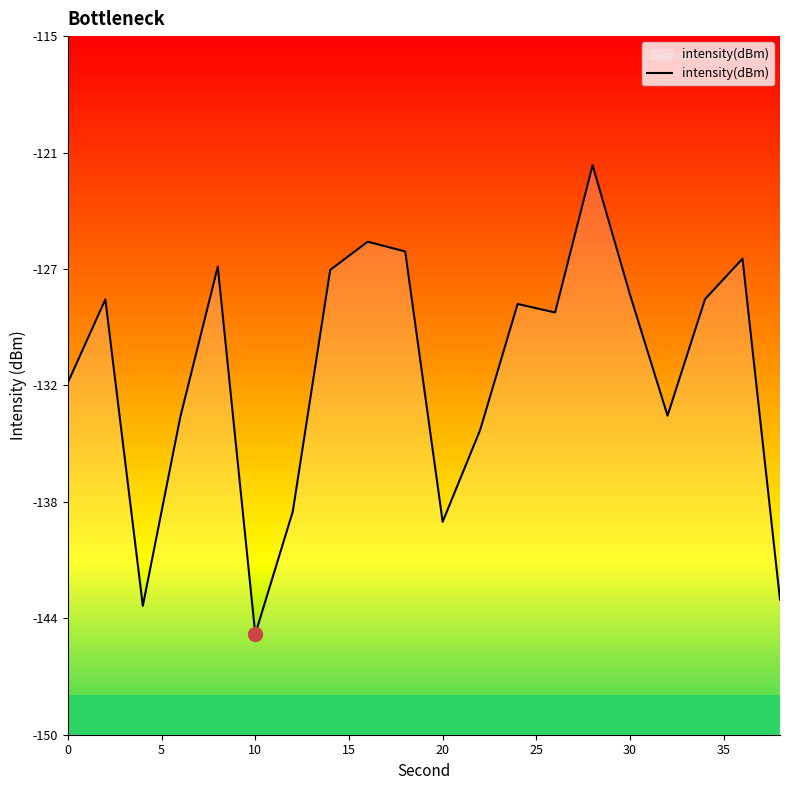

What is the average value?

-131.9